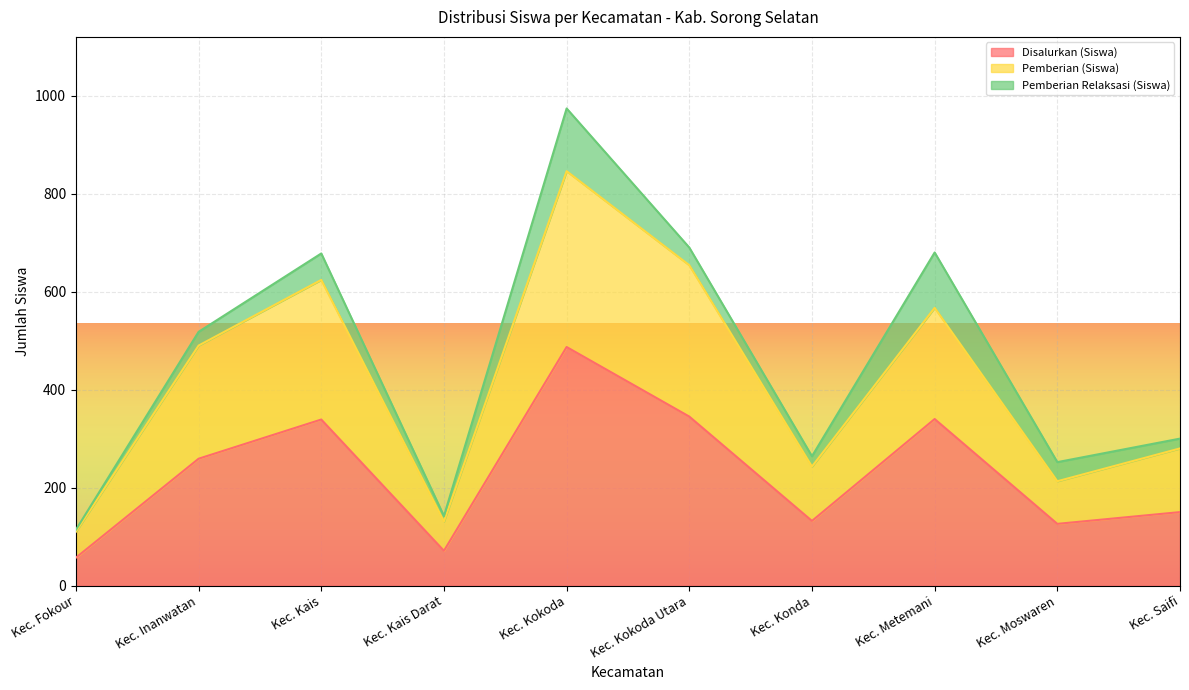

What are all the series names shown in the legend?

Disalurkan (Siswa), Pemberian (Siswa), Pemberian Relaksasi (Siswa)